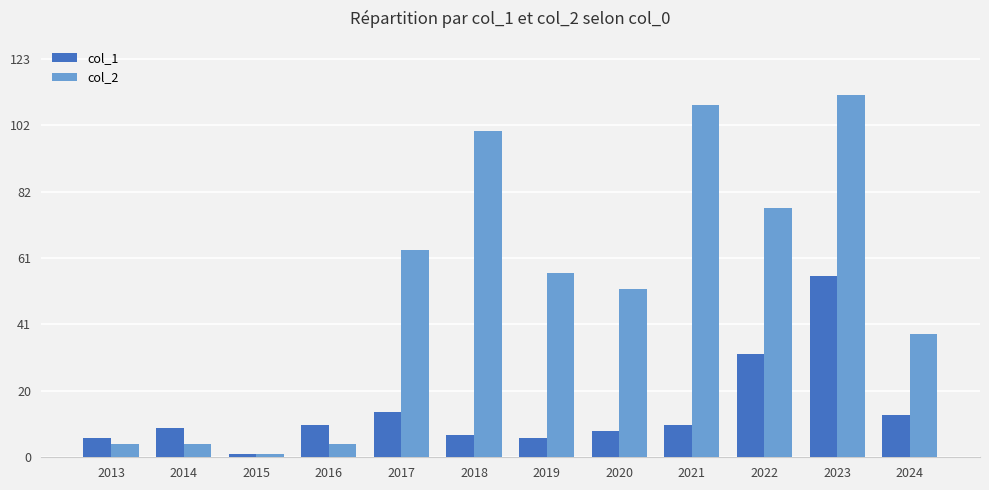

True or false: col_1 has a value of 10 at 2021.

True